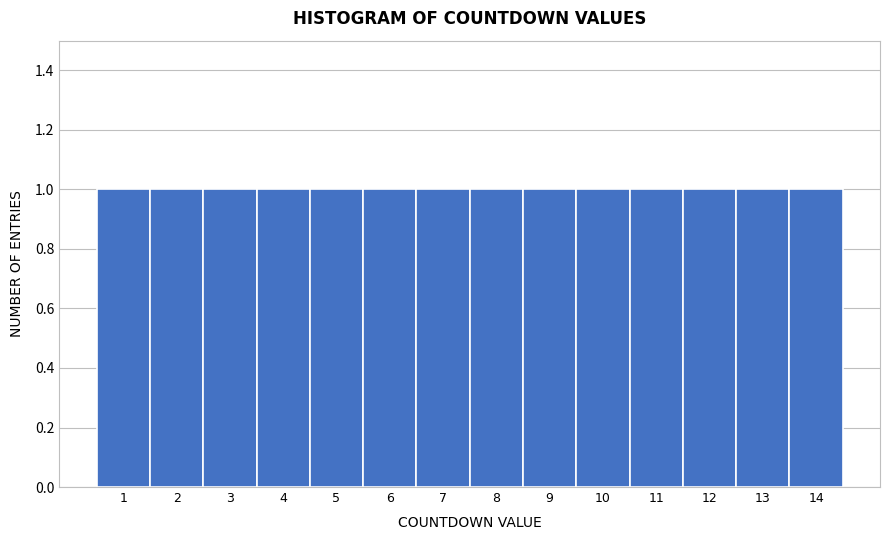

What is the height of the bar covering 1.5 to 2.5 on the x-axis? The values are not printed on the chart, so give them approximately, as read against the axis.

1